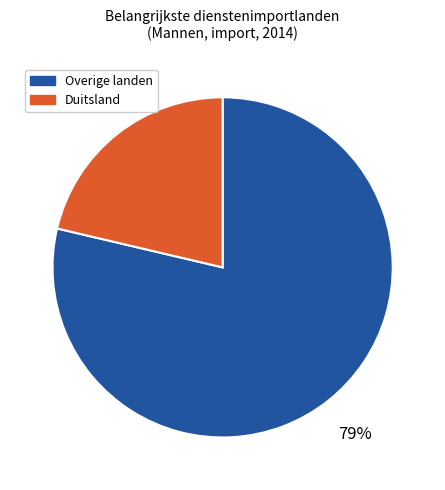

What percentage is the Duitsland slice, to the nearest percent?

21%